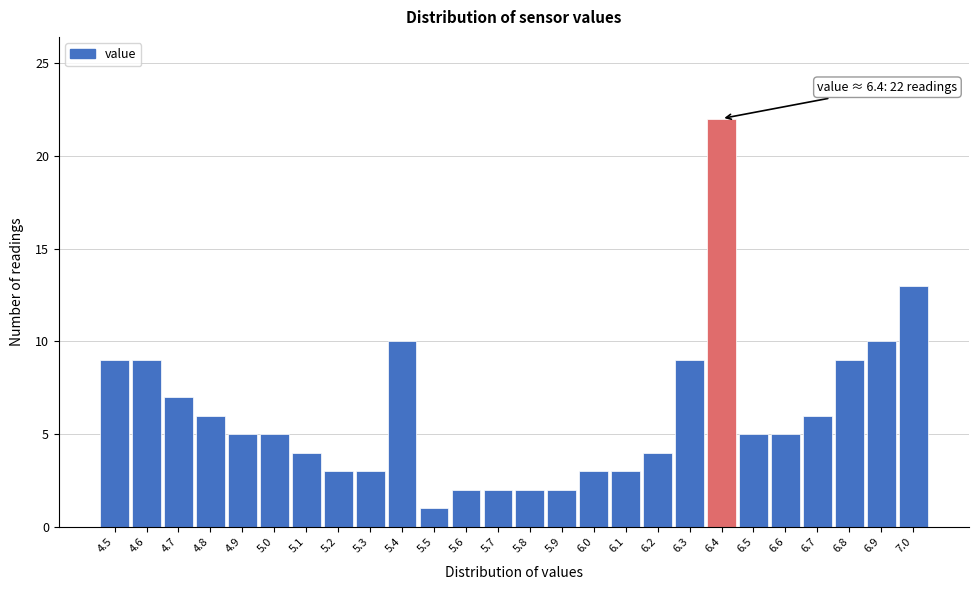

Over which range of the x-axis is the bar tallest?

6.35 to 6.45